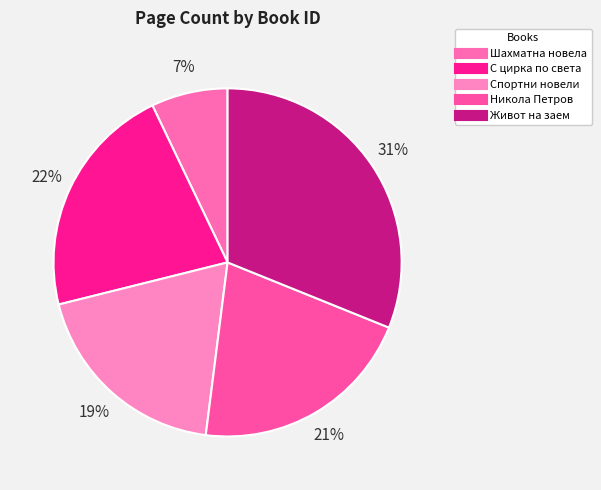

How many segments does this pie chart have?

5